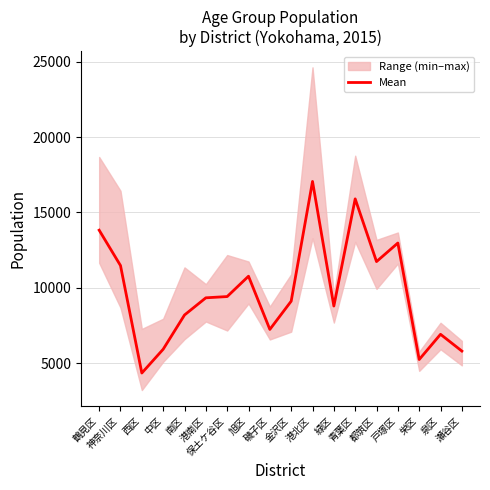

How many data points are above 9329?

9